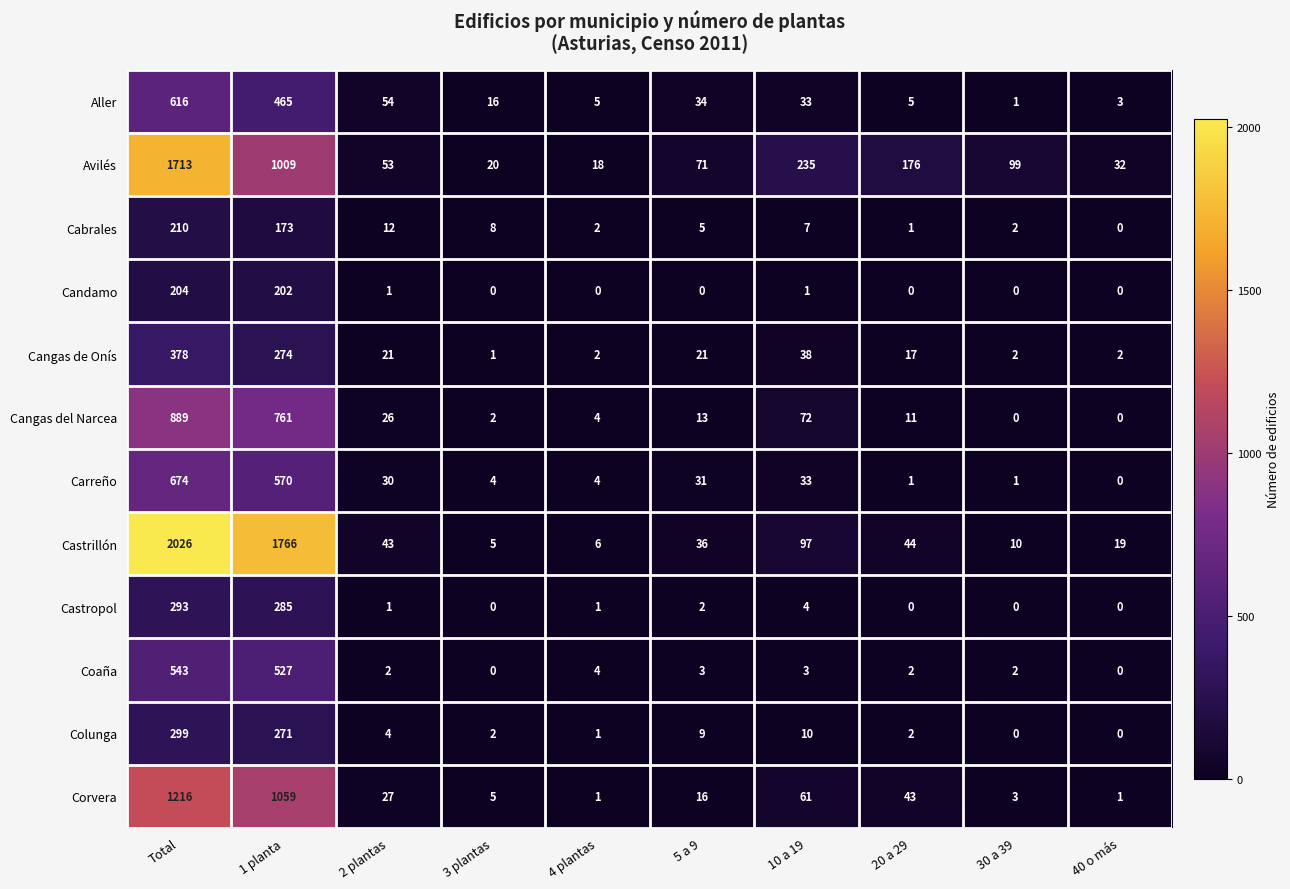

How many distinct data groups are displayed?

12